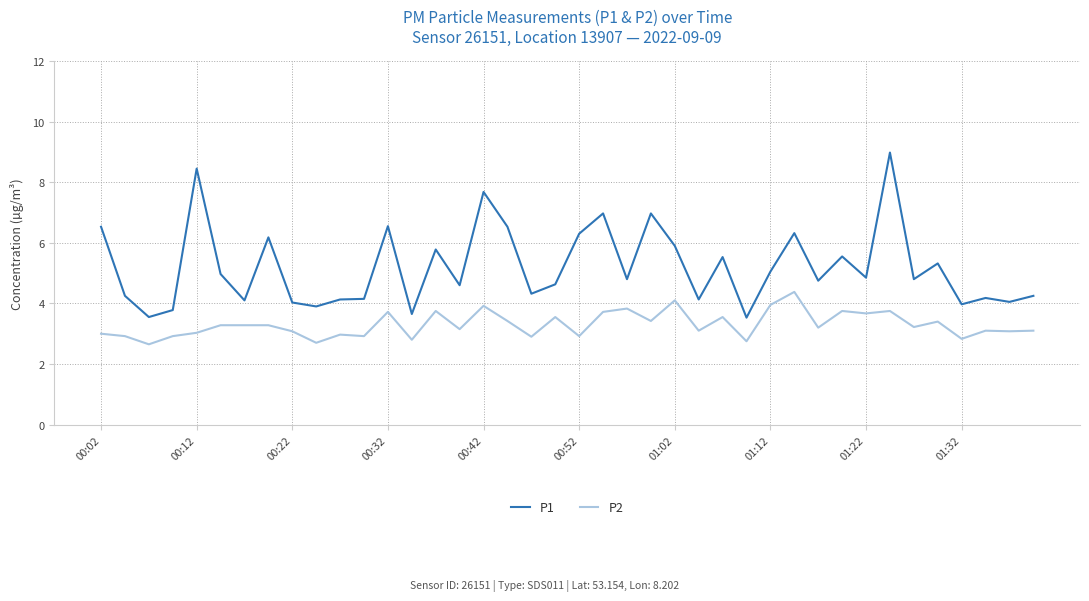

Which series has the largest range (max minus min)?

P1